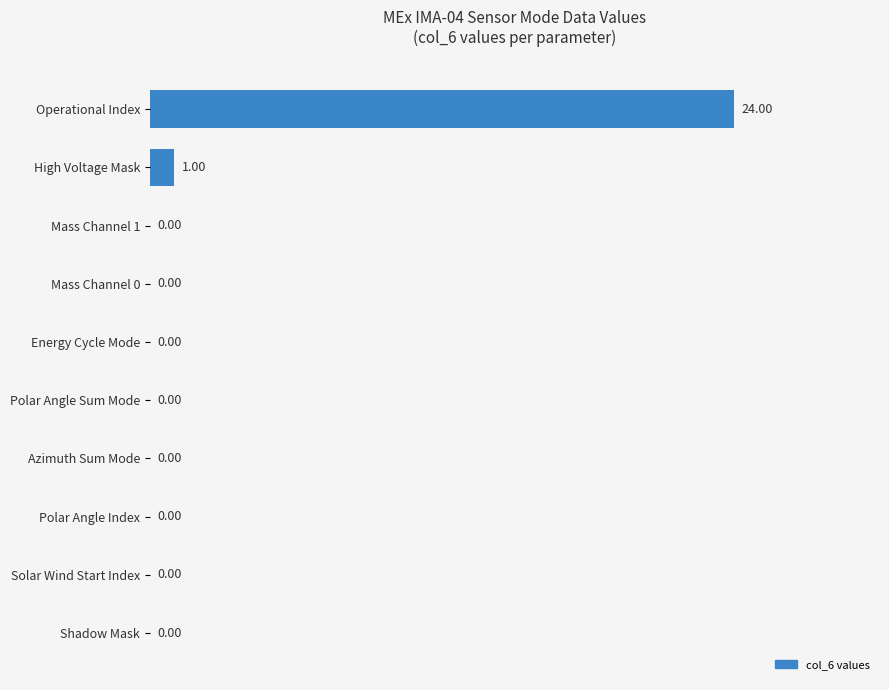

How many positive values are there?

2